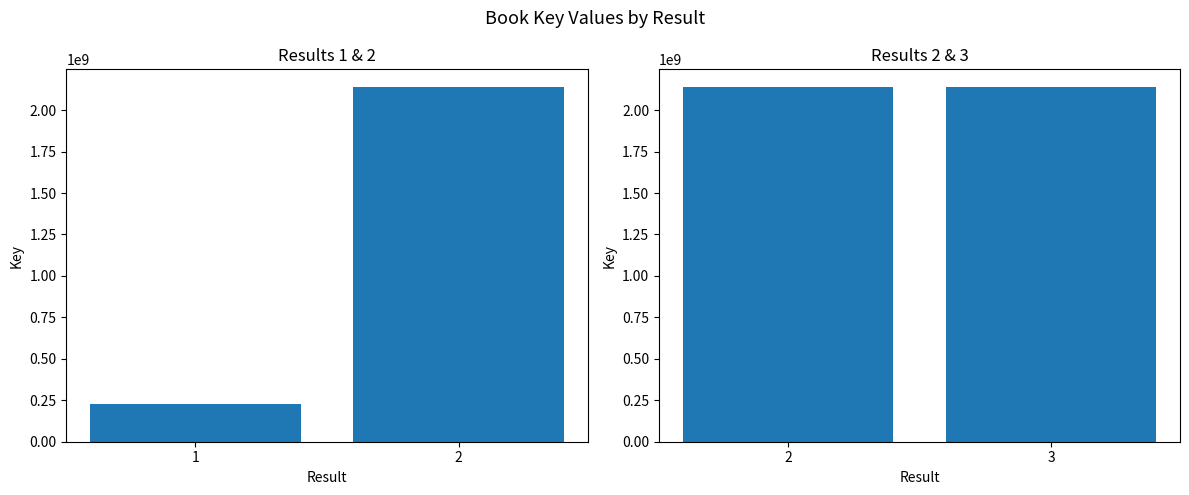

The chart shows a value of 2139272044 at 2. True or false?

True